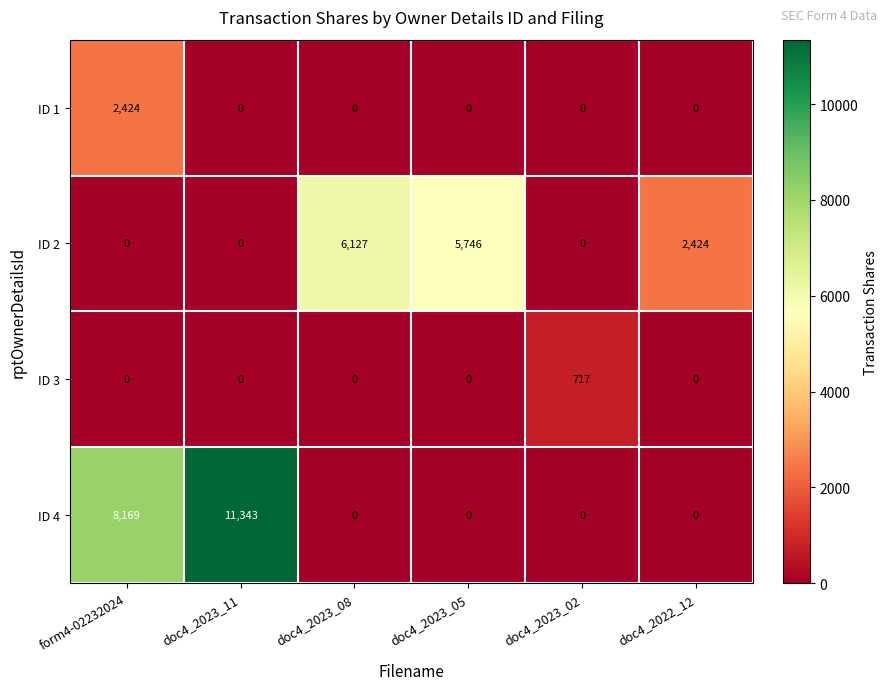

The value of ID 3 at doc4_2023_02 is 717. True or false?

True